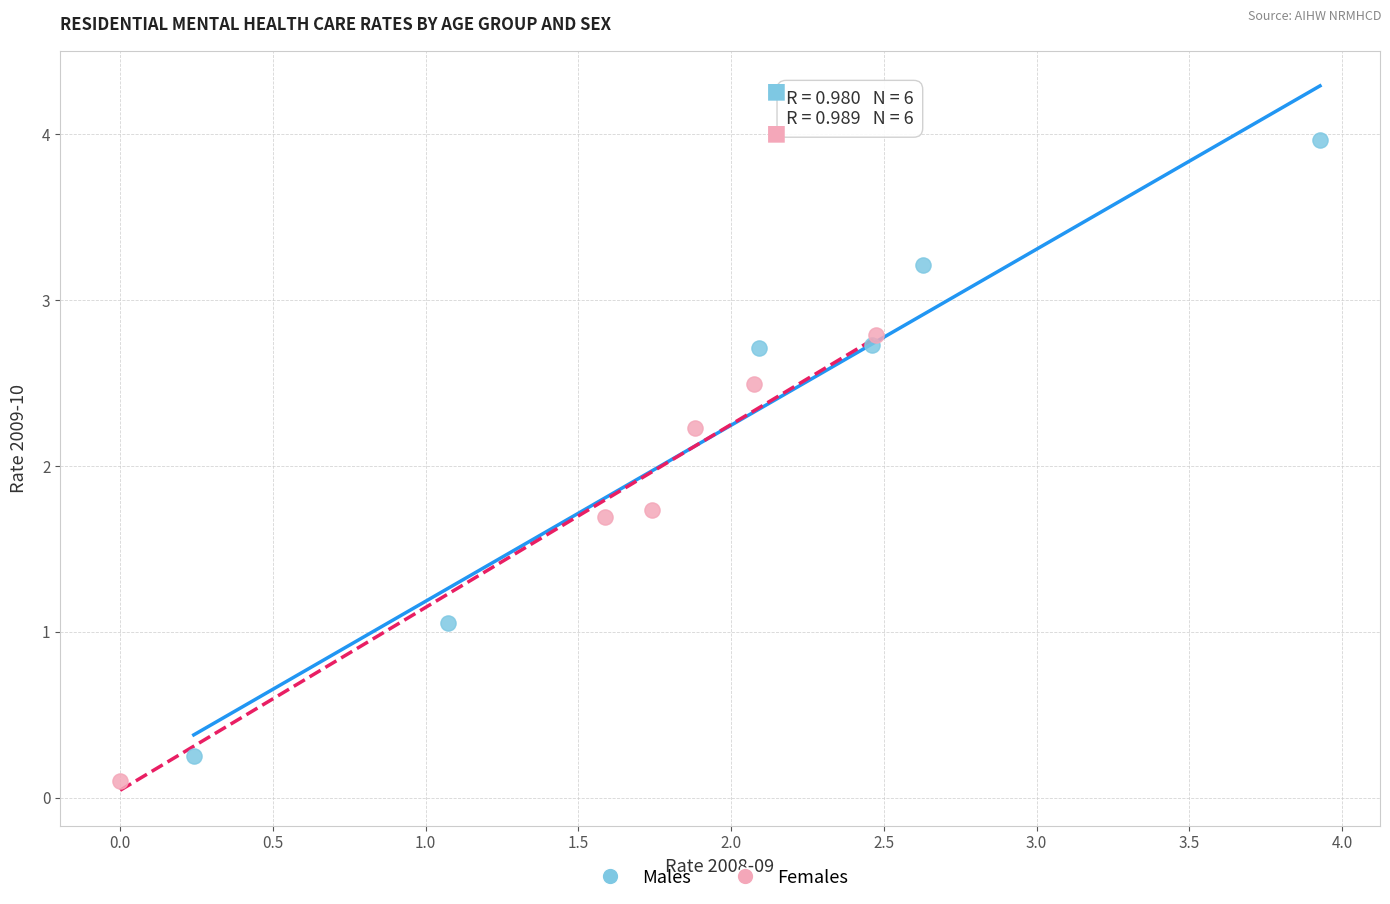

What are all the series names shown in the legend?

Males, Females